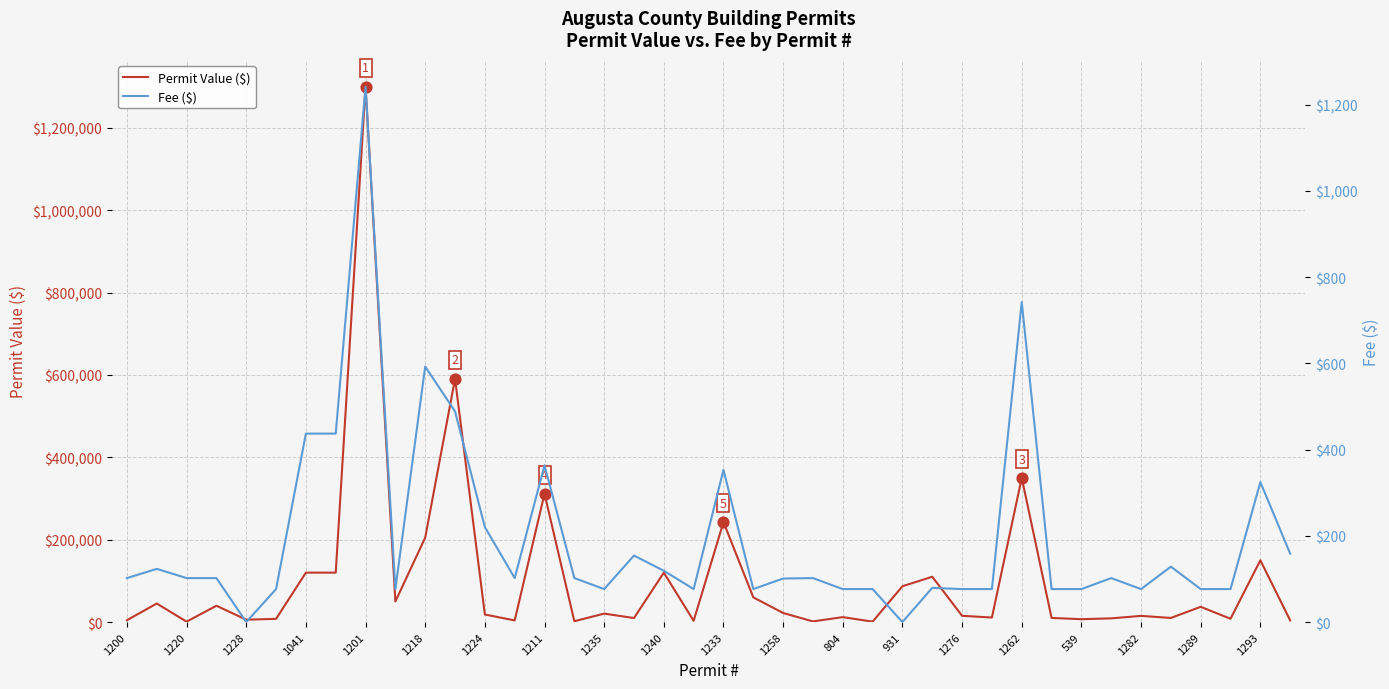

Is the value of Permit Value ($) at 1220 greater than the value of Fee ($) at 539?

Yes